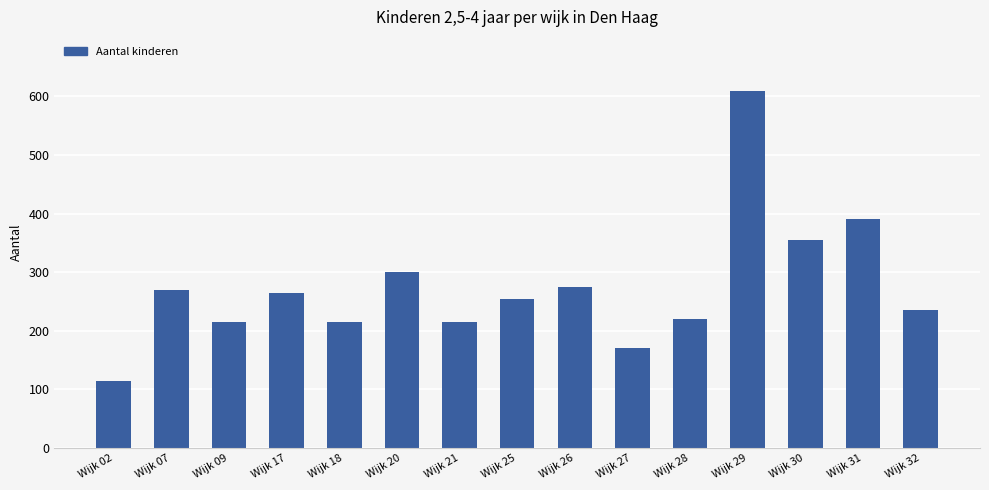

What is the difference between the maximum and minimum values?

495